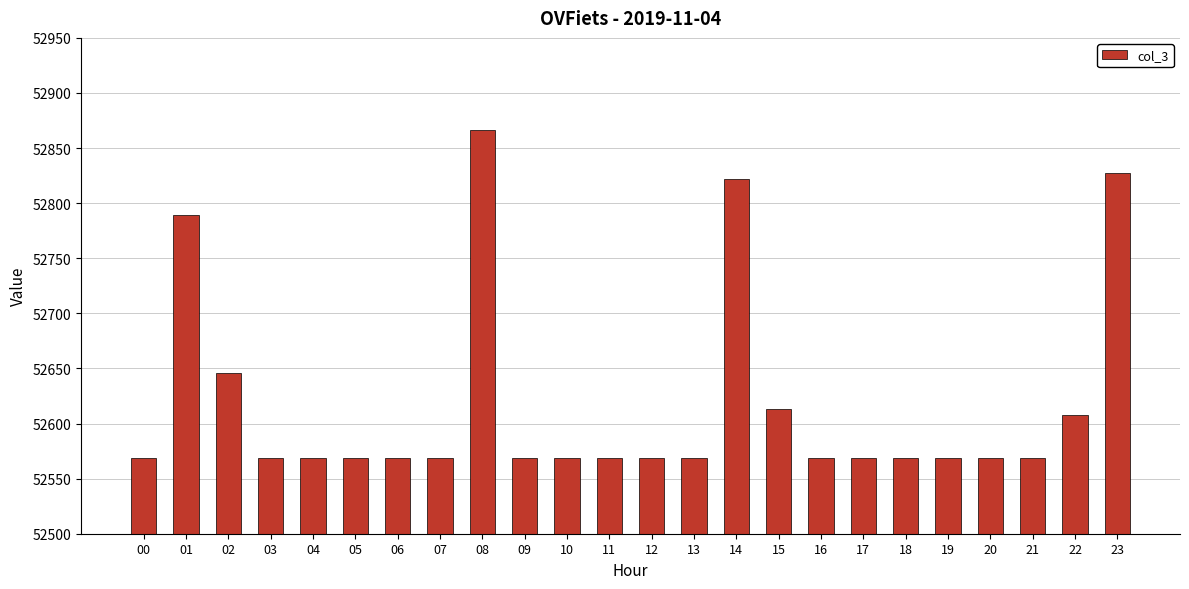

What is the change in value from 07 to 22?

+39